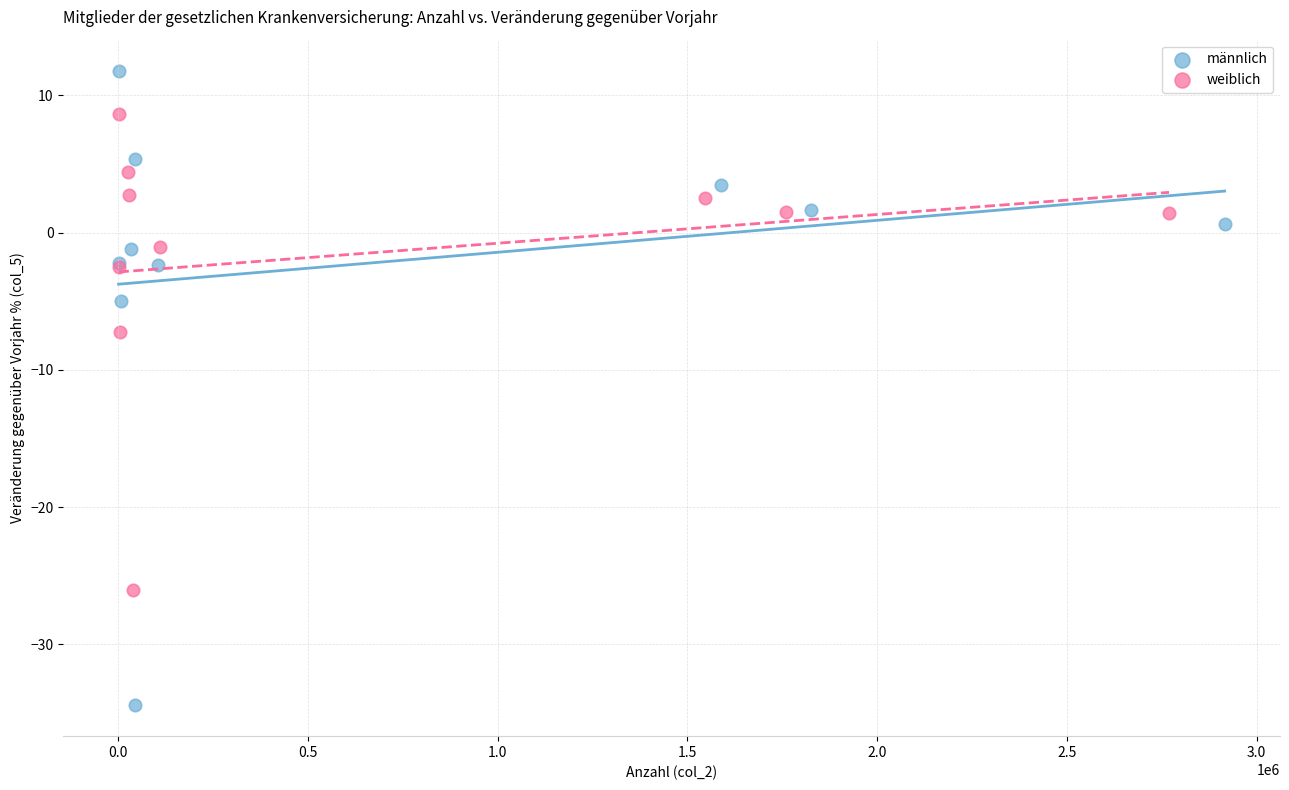

Which series has the widest spread of Y values?

männlich